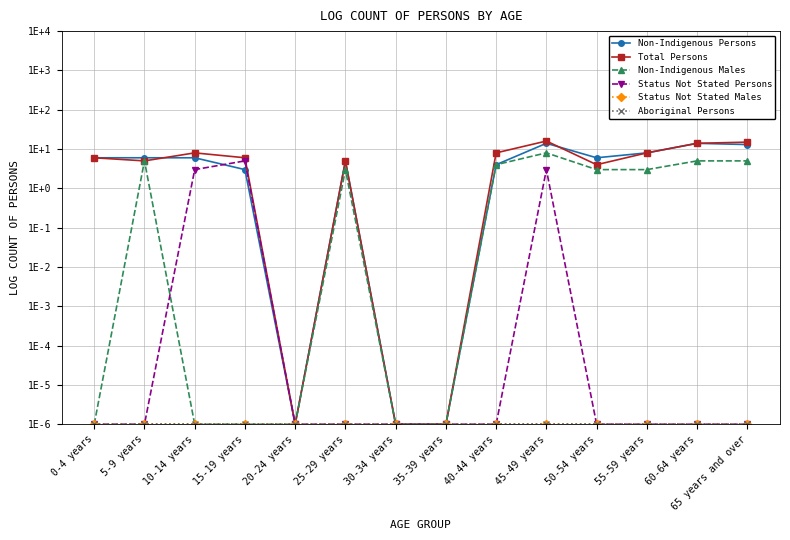

True or false: Non-Indigenous Males has more than 2 interior local peaks.

True